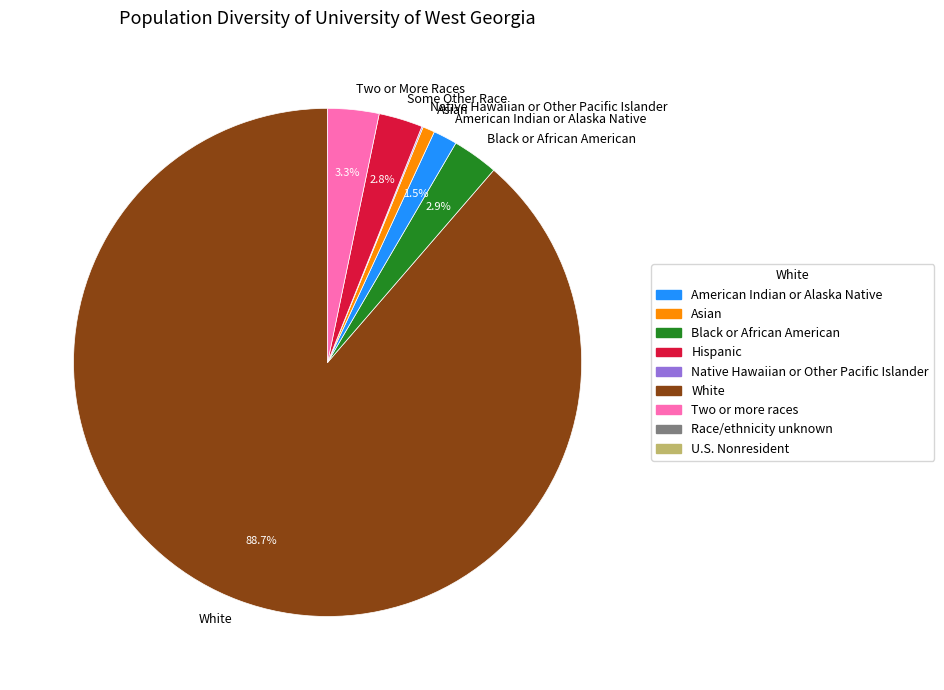

What percentage is NOT represented by Black or African American?

97.1%